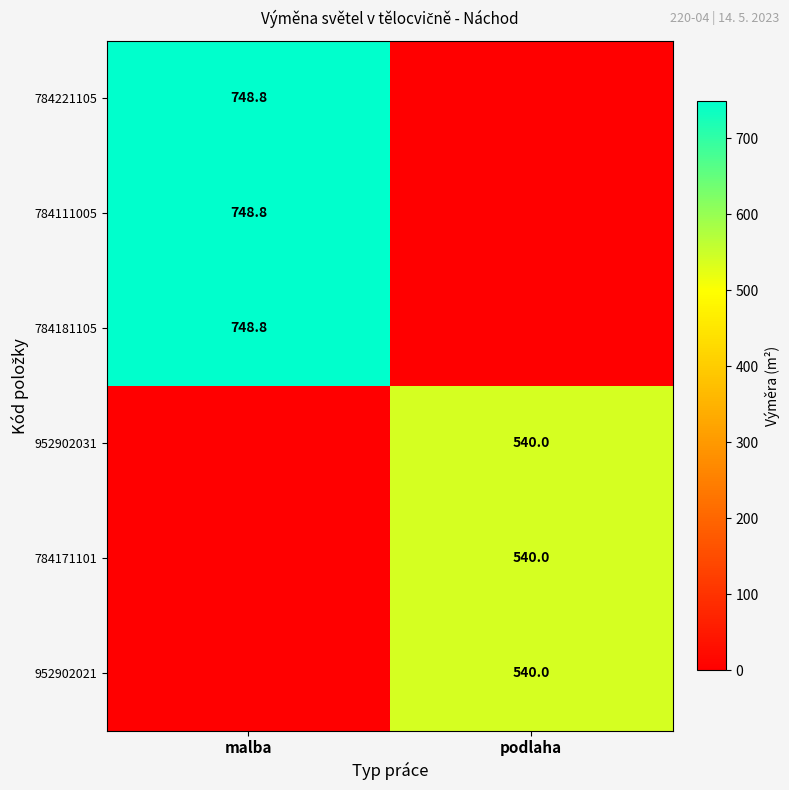

The 784171101 series shows 245.3 at podlaha. True or false?

False